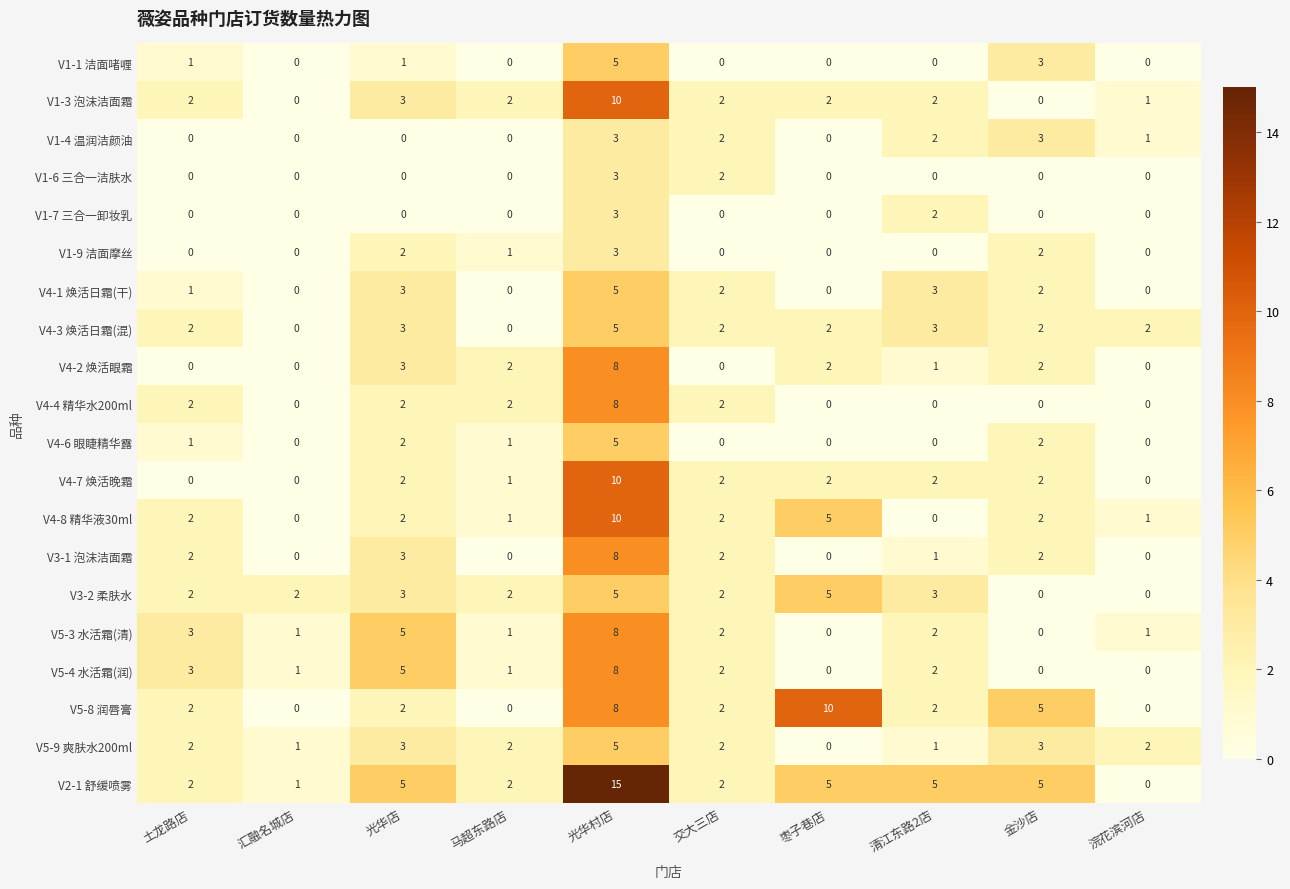

Which category has the highest value across all series?

光华村店